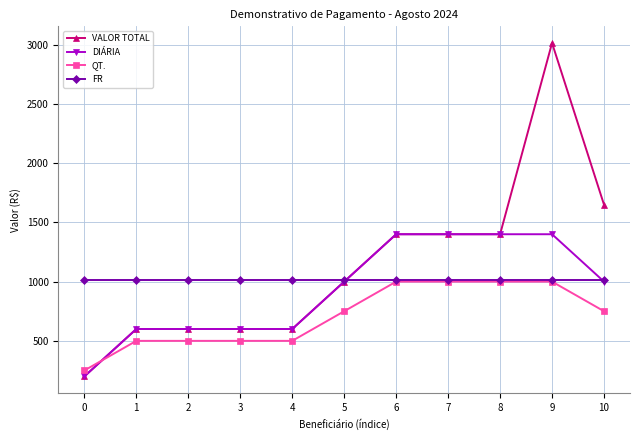

What are all the series names shown in the legend?

VALOR TOTAL, DIÁRIA, QT., FR